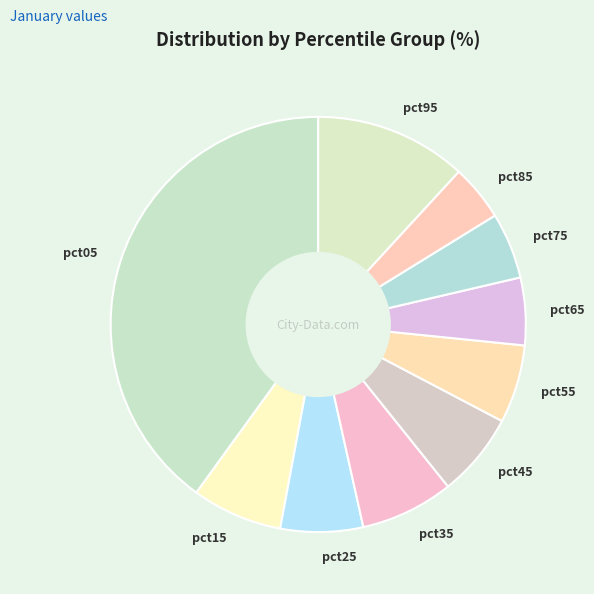

Is the sum of pct65 and pct75 greater than half?

No